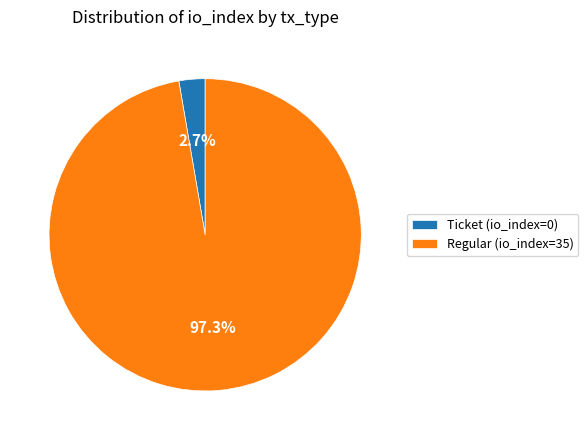

To the nearest percent, what is the average slice percentage?

50%